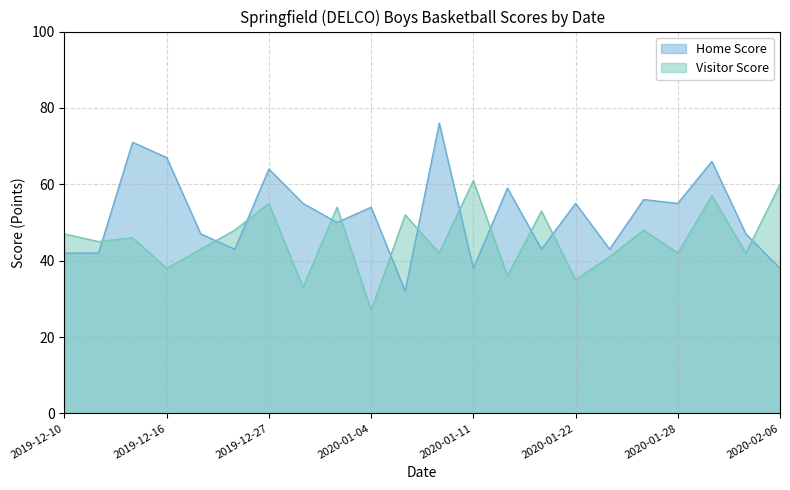

How many distinct data groups are displayed?

2